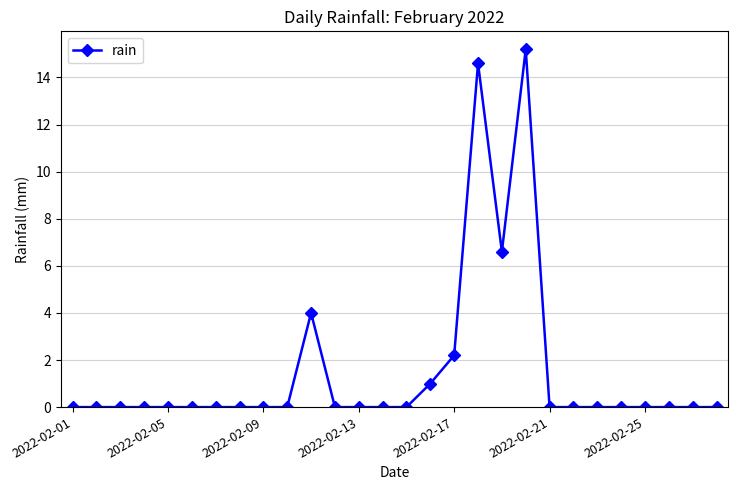

What is the average value?

1.6